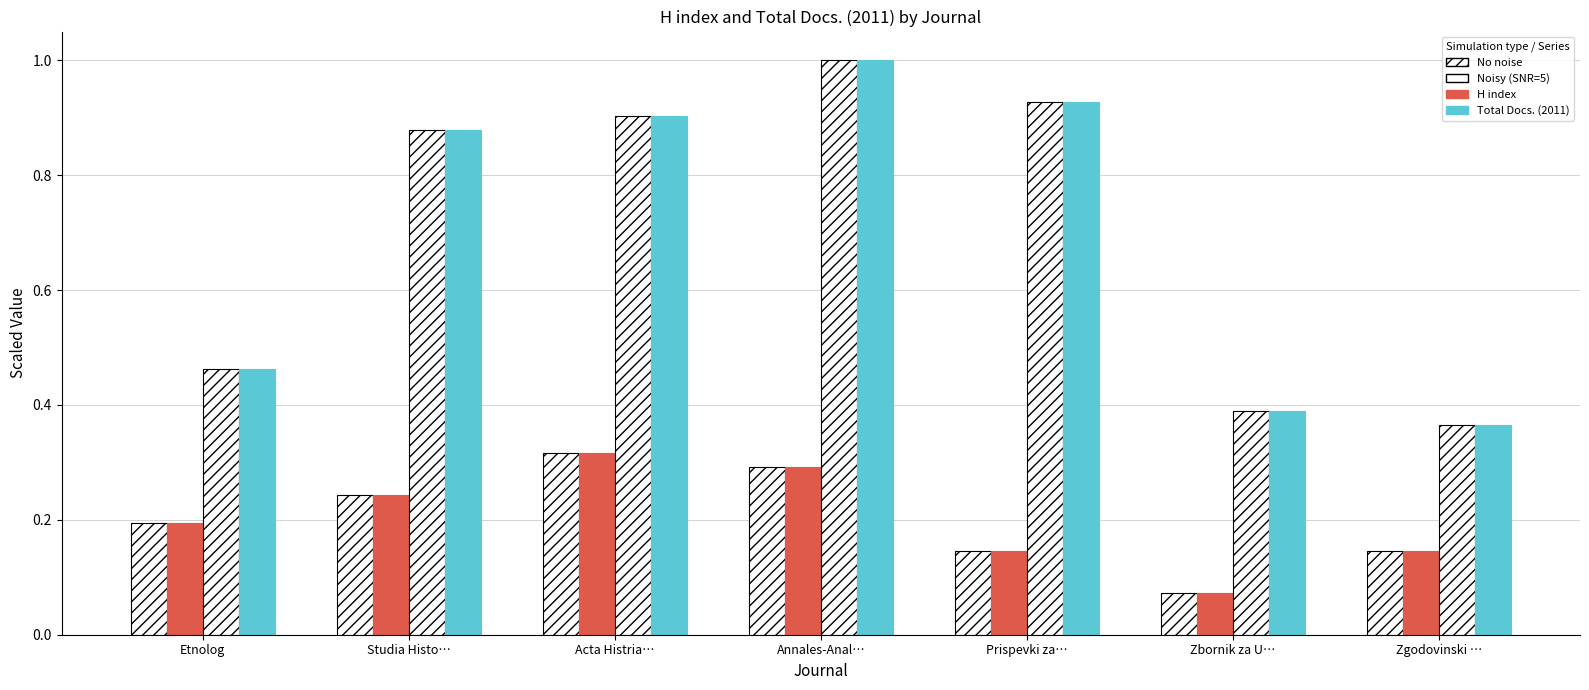

What is the difference between the highest and lowest values at Studia Histo…?

0.6